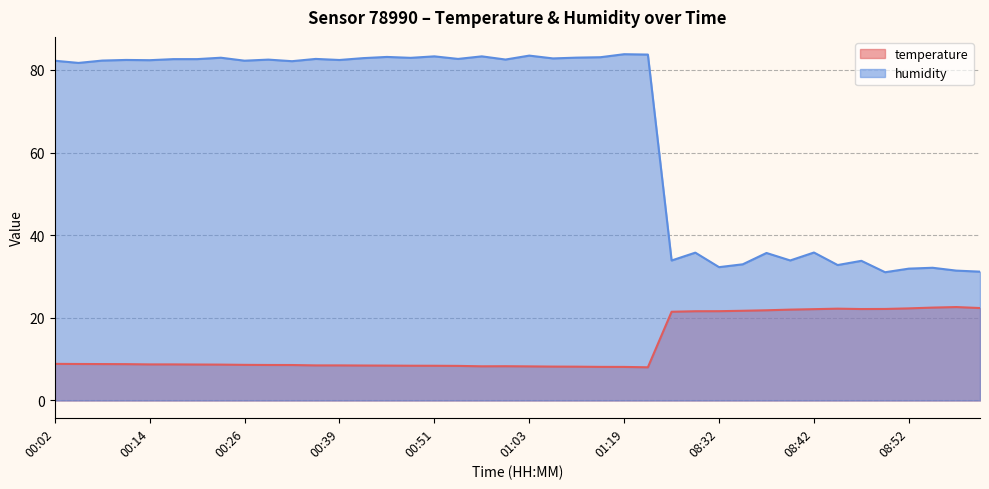

At which category is the sum across all series the highest?

01:19